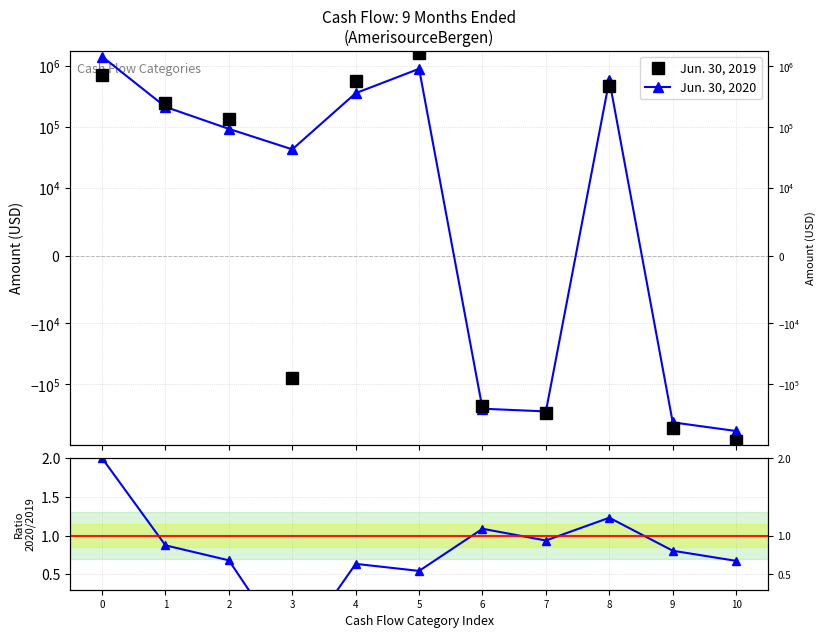

What is the spread (max minus min) of values at 7?

297033.9